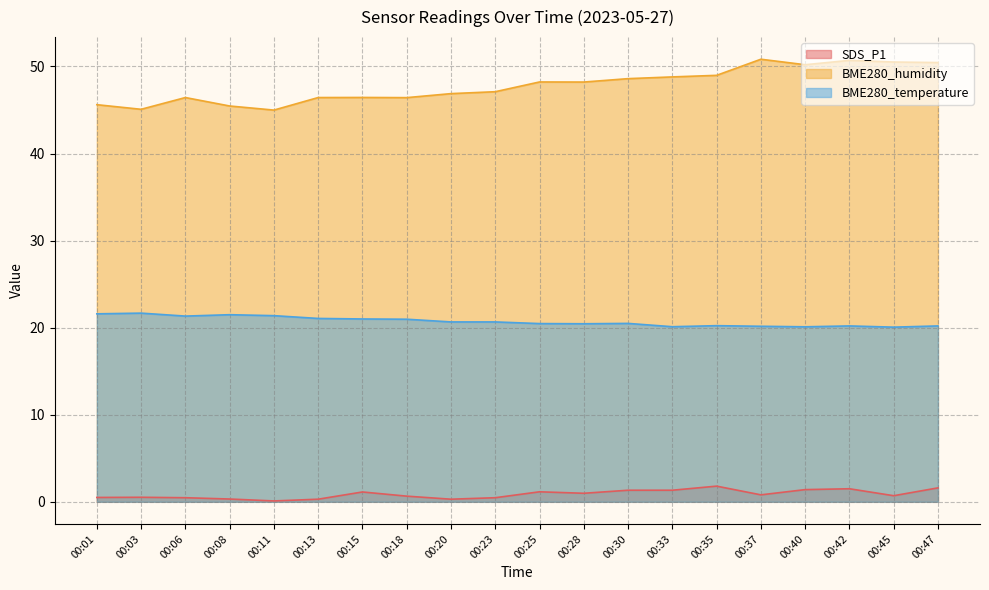

How many lines are shown in the chart?

3